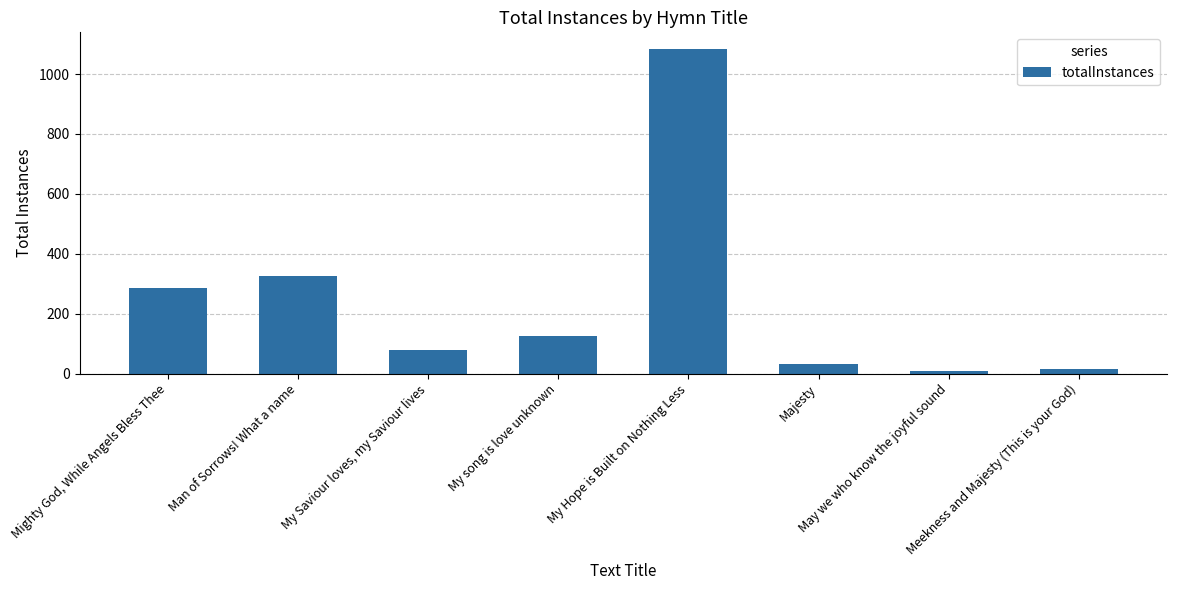

Does the chart contain stacked bars?

No